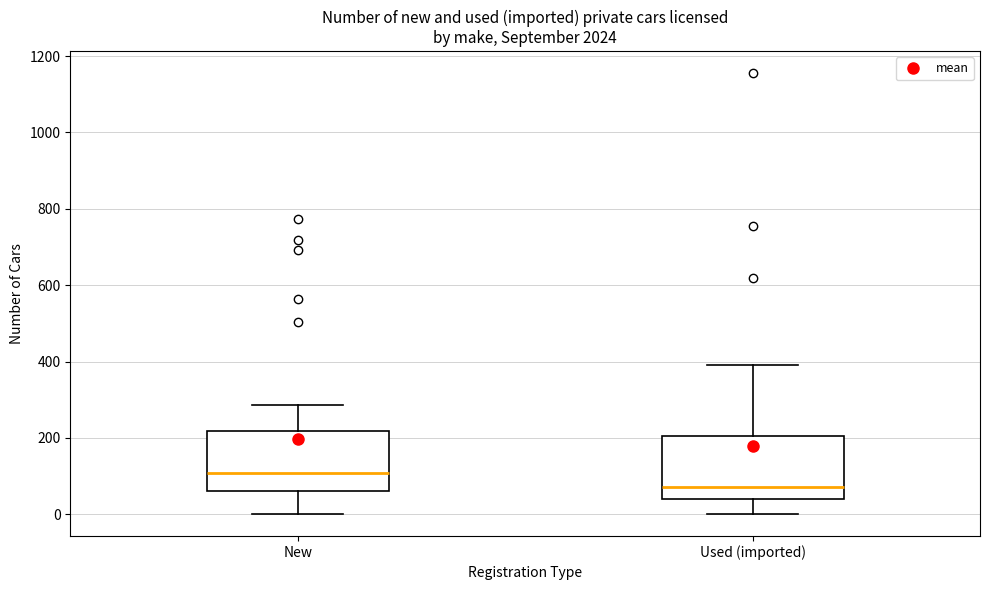

Which box's median line is the highest?

New